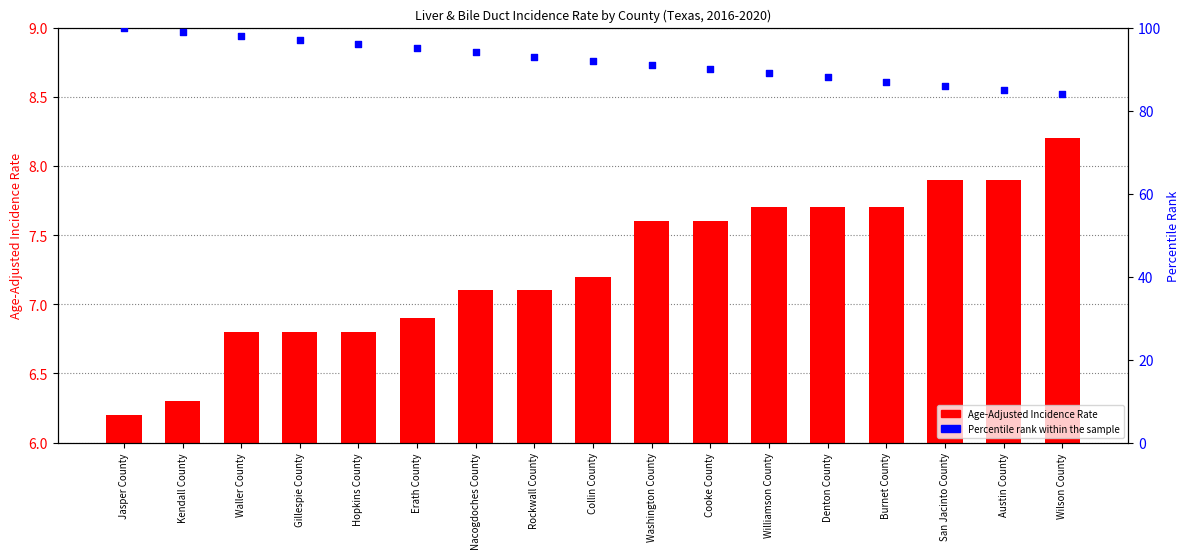

What is the total value across all series at Washington County?

98.6